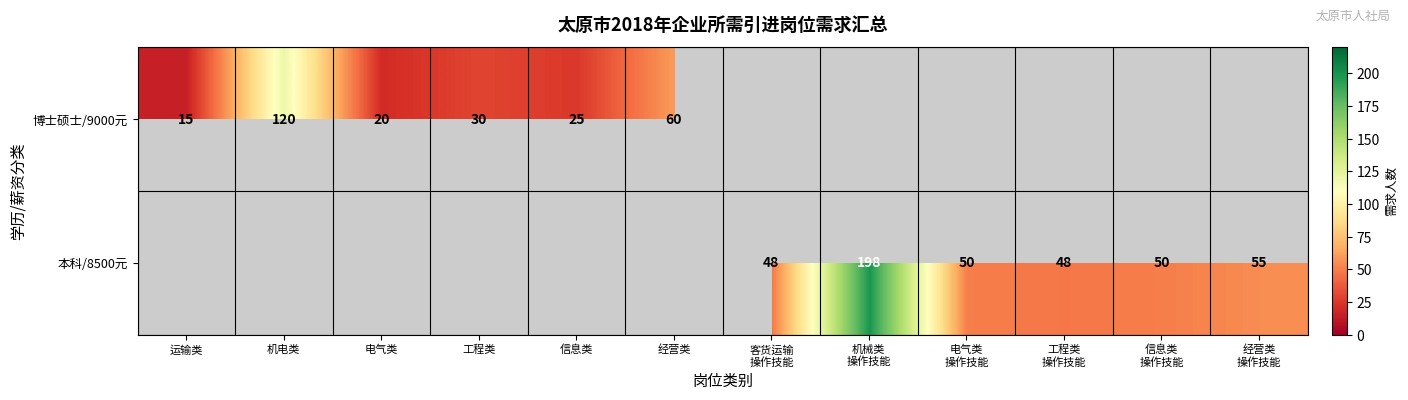

The value of 博士硕士/9000元 at 信息类 is 42. True or false?

False